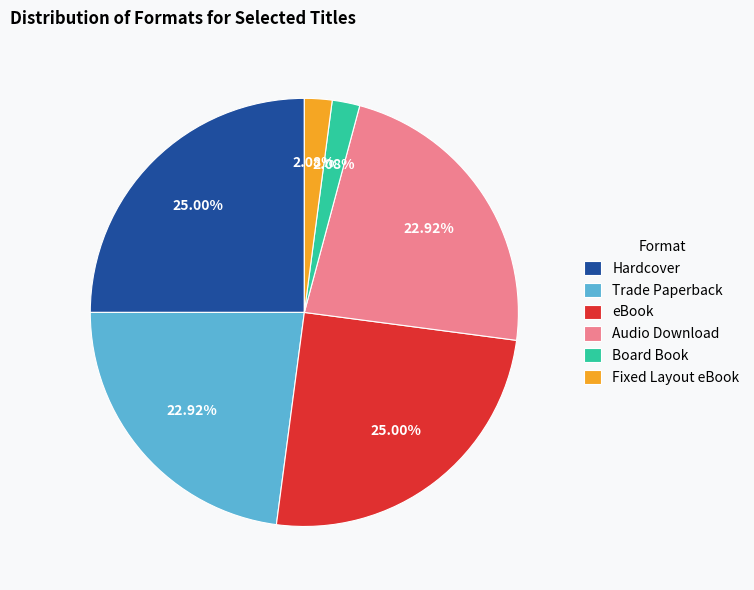

To the nearest percent, what percentage of the pie is Hardcover?

25%